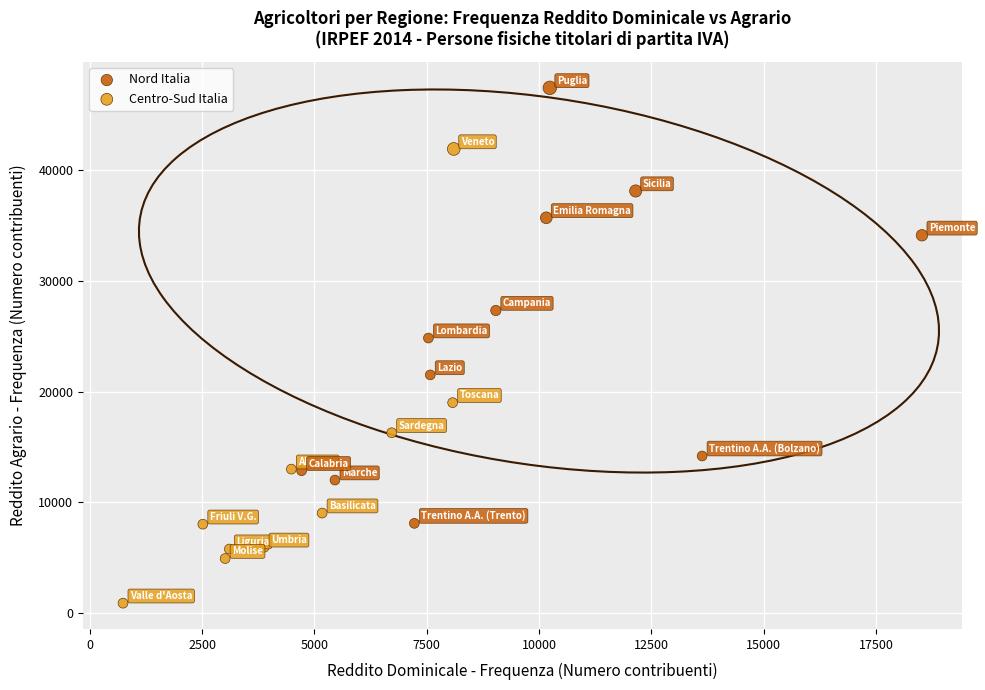

Which series contains the lowest Y value?

Nord Italia